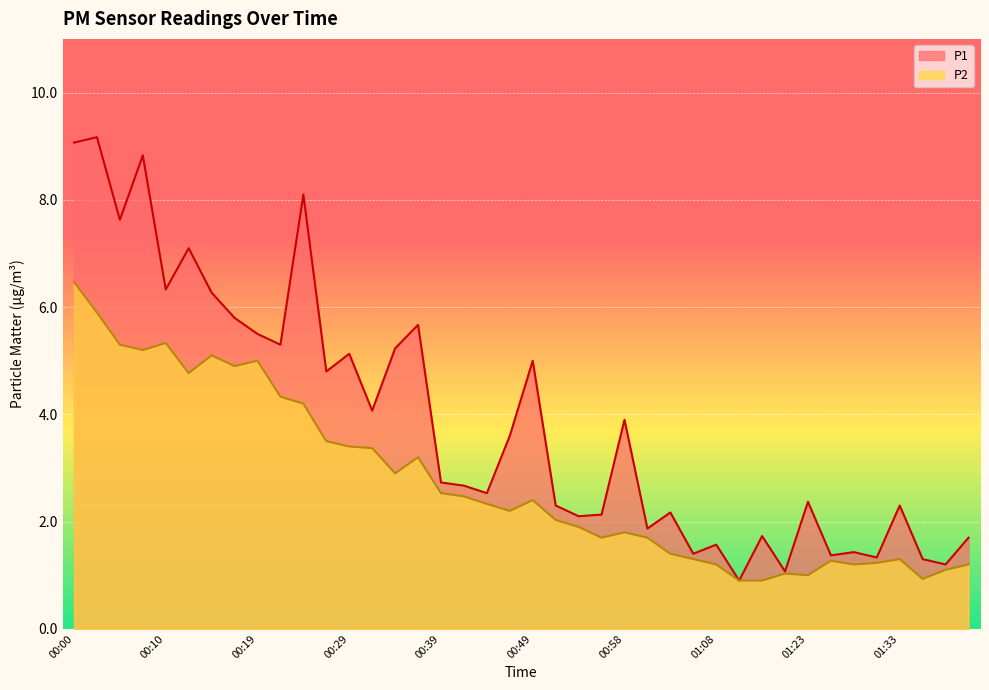

What are all the series names shown in the legend?

P1, P2